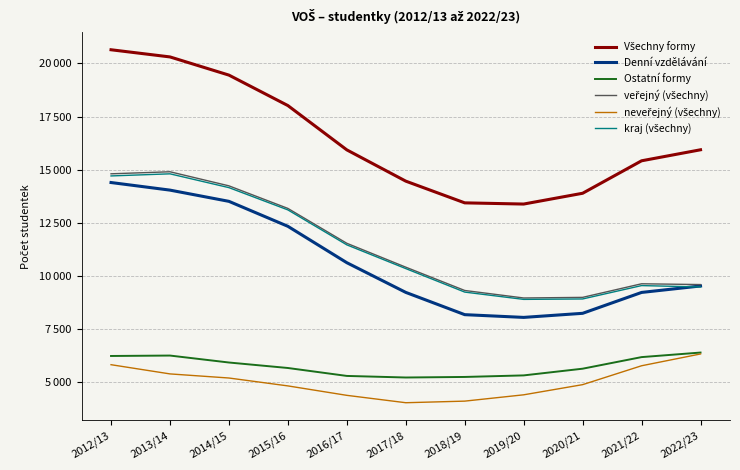

What is the highest value of the neveřejný (všechny) series?

6338